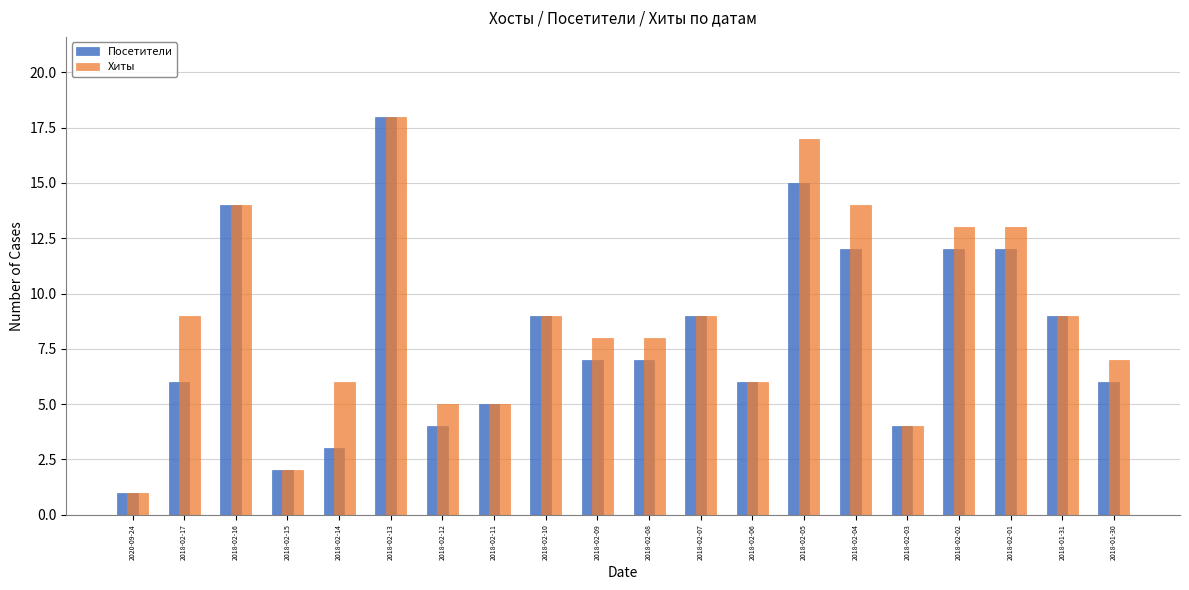

How many bars are there in total?

40